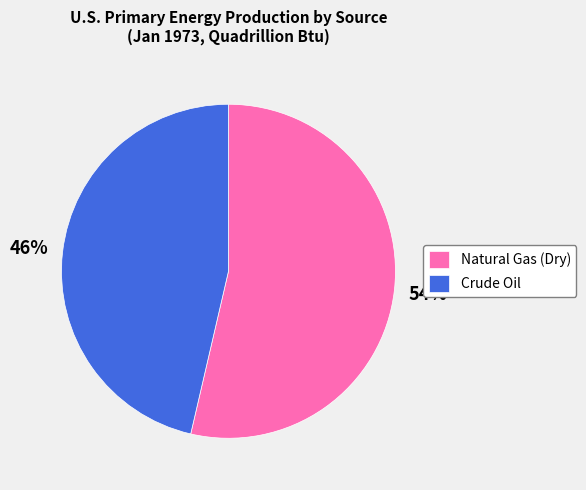

To the nearest percent, what is the combined percentage of Crude Oil and Natural Gas (Dry)?

100%